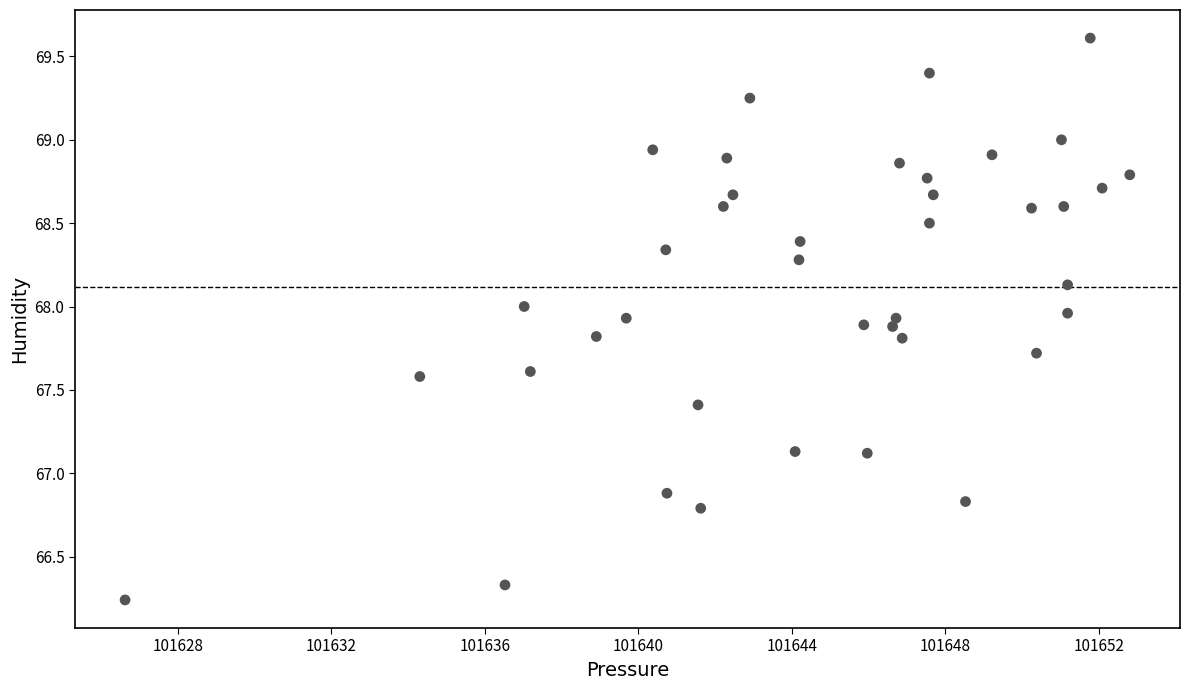

What is the range of X values (max minus min)?

26.2